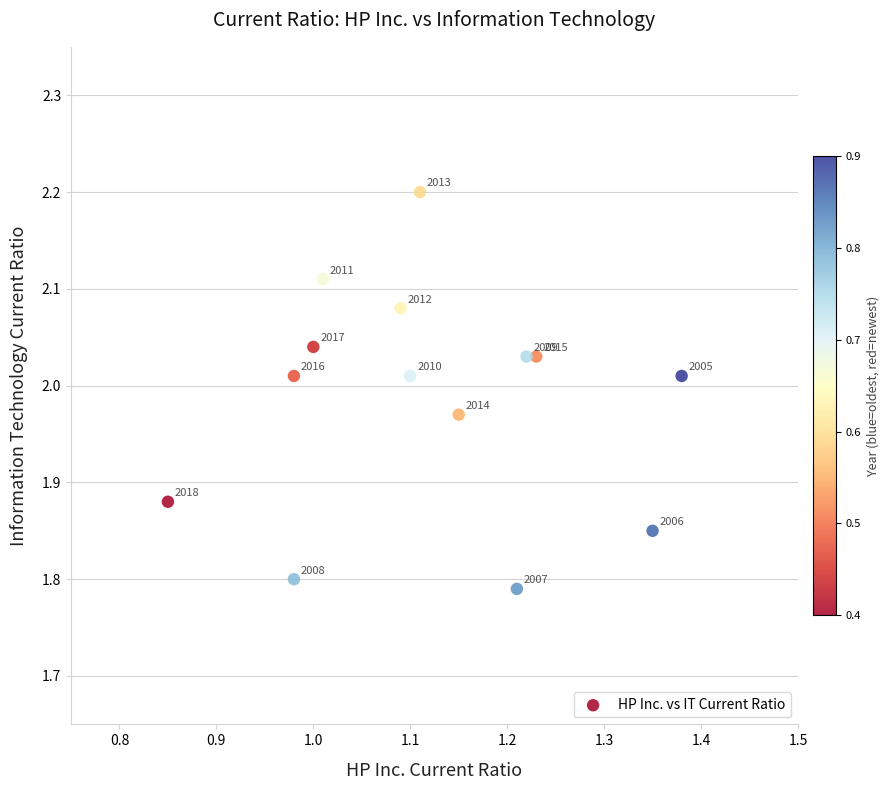

What is the range of X values (max minus min)?

0.5